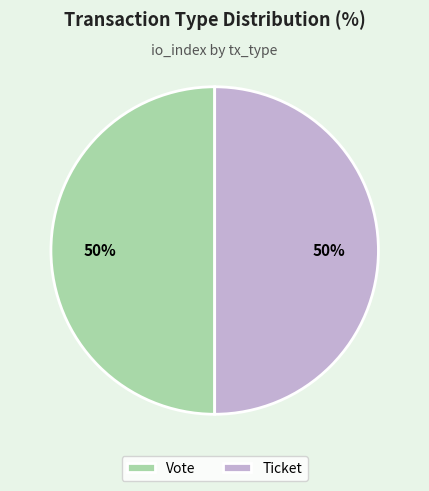

To the nearest percent, what is the combined percentage of Ticket and Vote?

100%